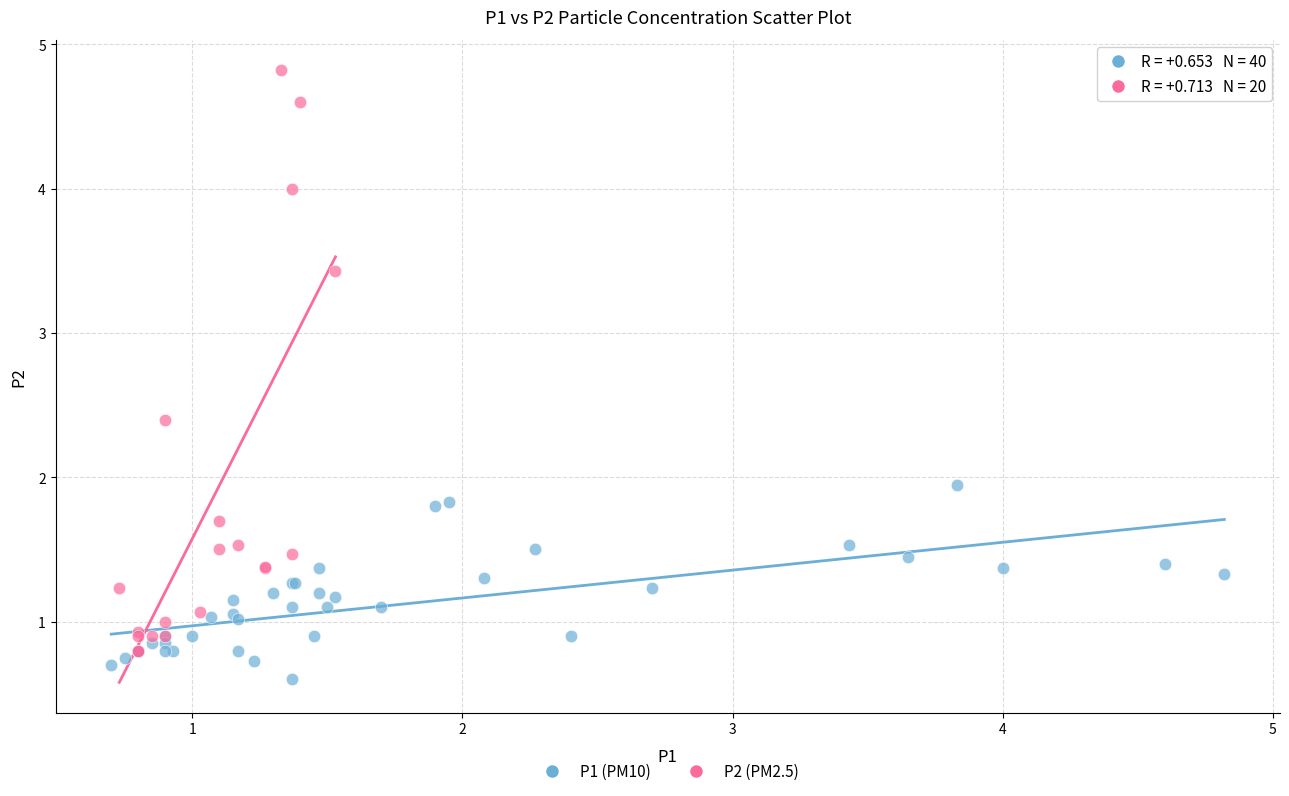

Which series reaches the minimum Y coordinate?

P1 (PM10)